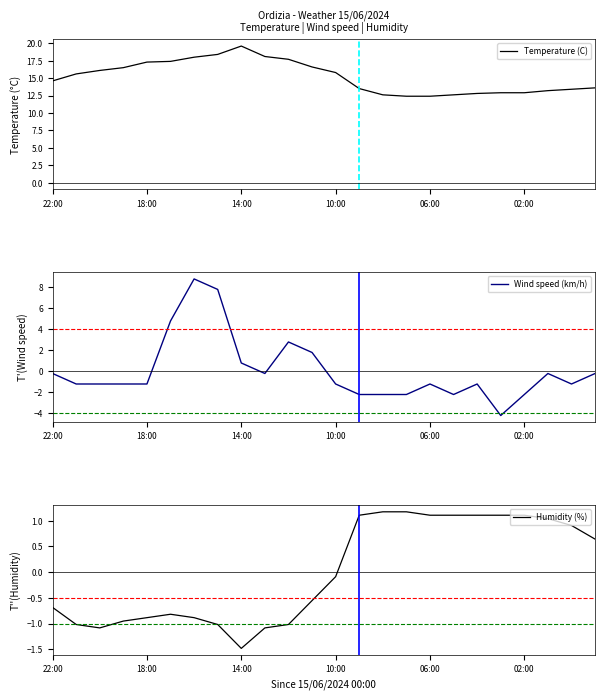

Is it true that Temperature (C) equals 19.6 at 14:00?

True